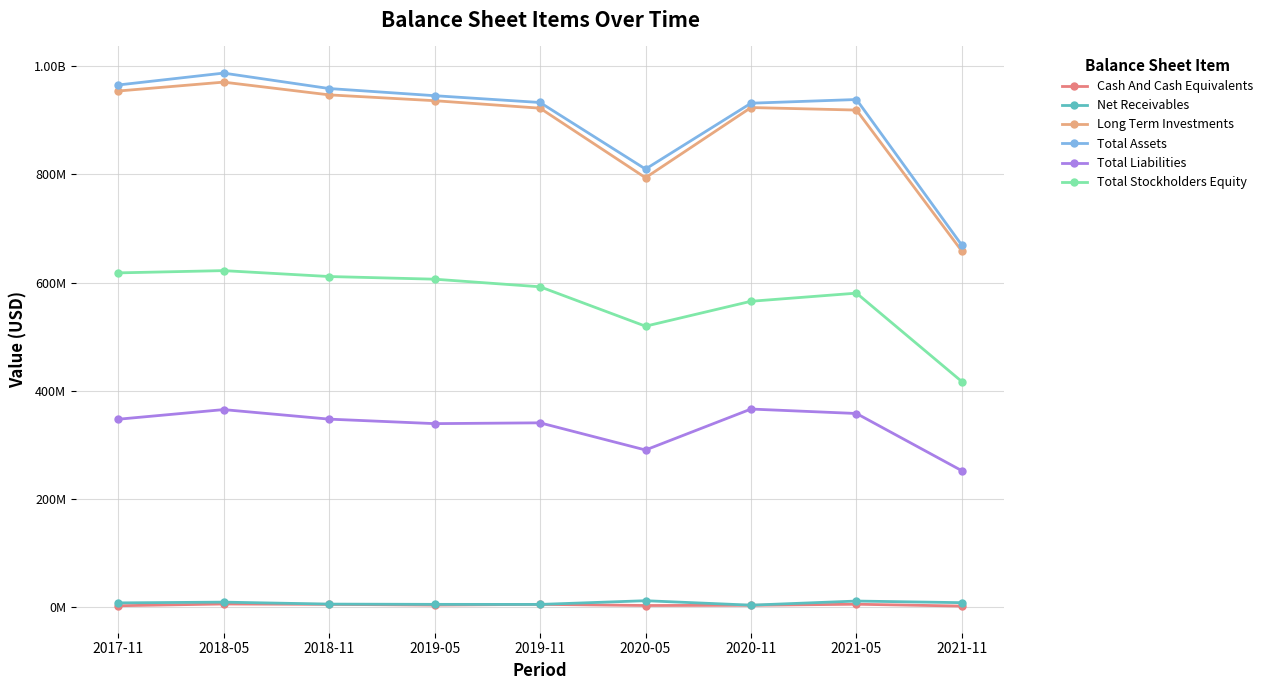

True or false: Long Term Investments has a value of 1386066731 at 2019-11.

False